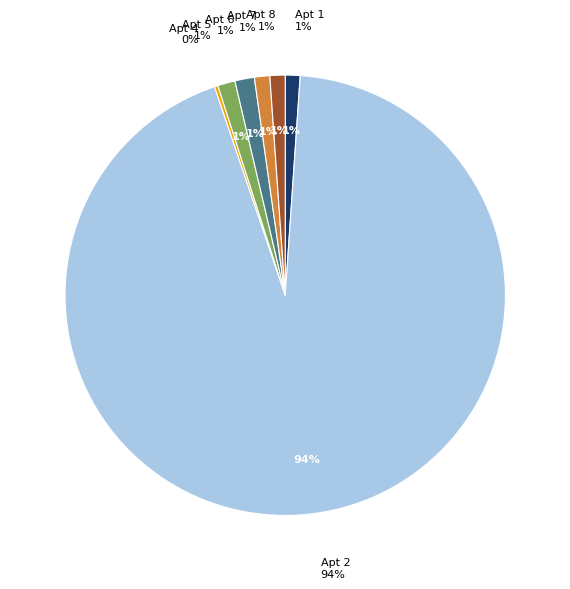

Which slice represents more than half of the pie?

2